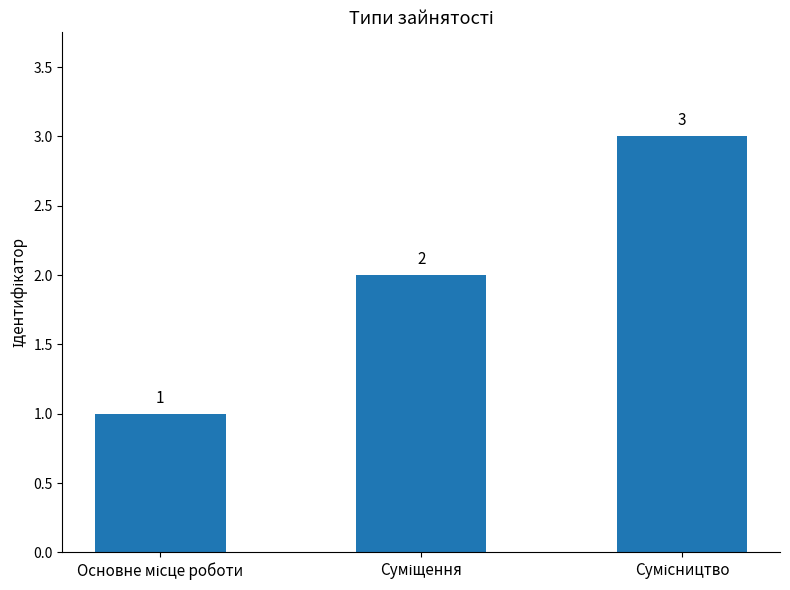

What is the maximum value shown in the chart?

3